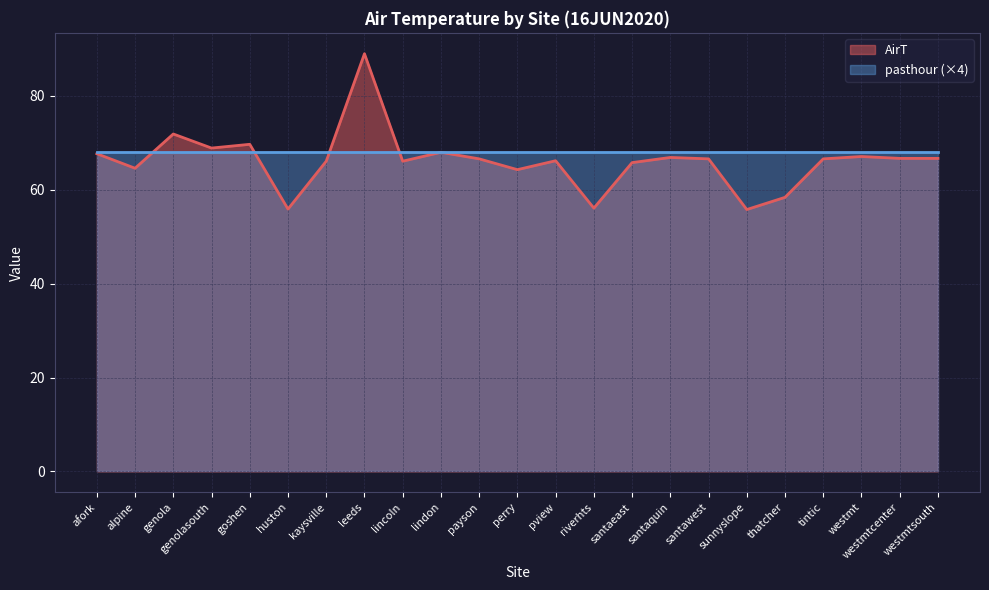

True or false: there are more than 1 points higher than both neighbors.

True